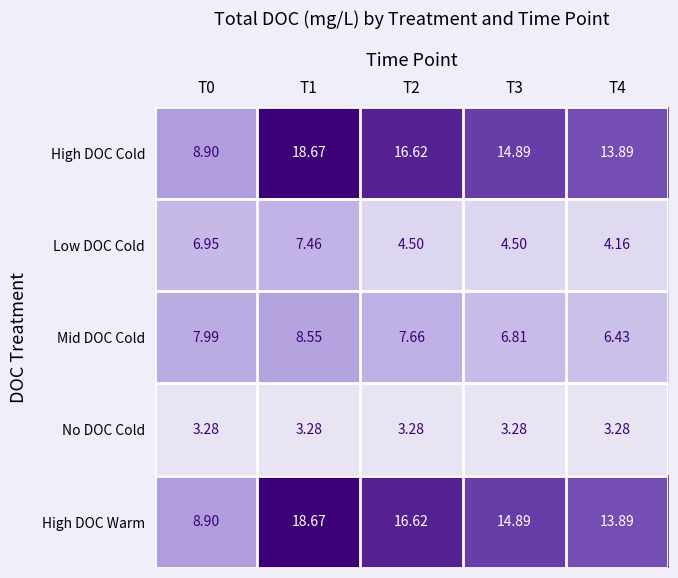

Is the value of High DOC Cold at T3 greater than the value of No DOC Cold at T1?

Yes